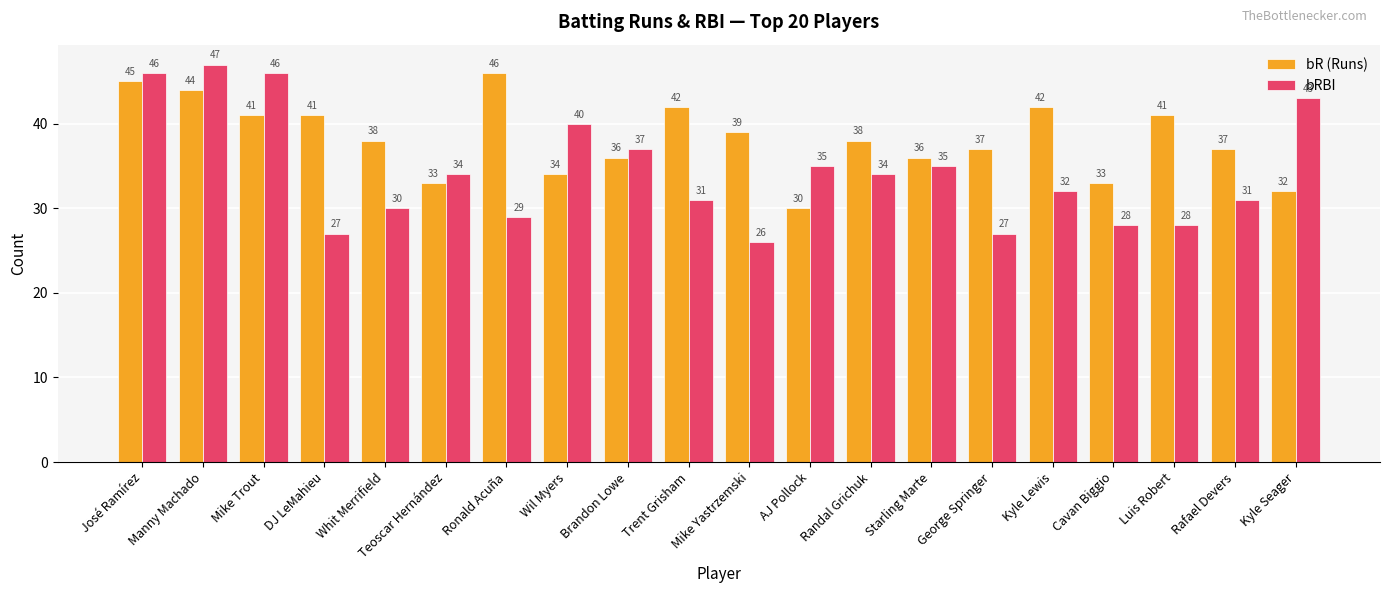

What are all the series names shown in the legend?

bR (Runs), bRBI